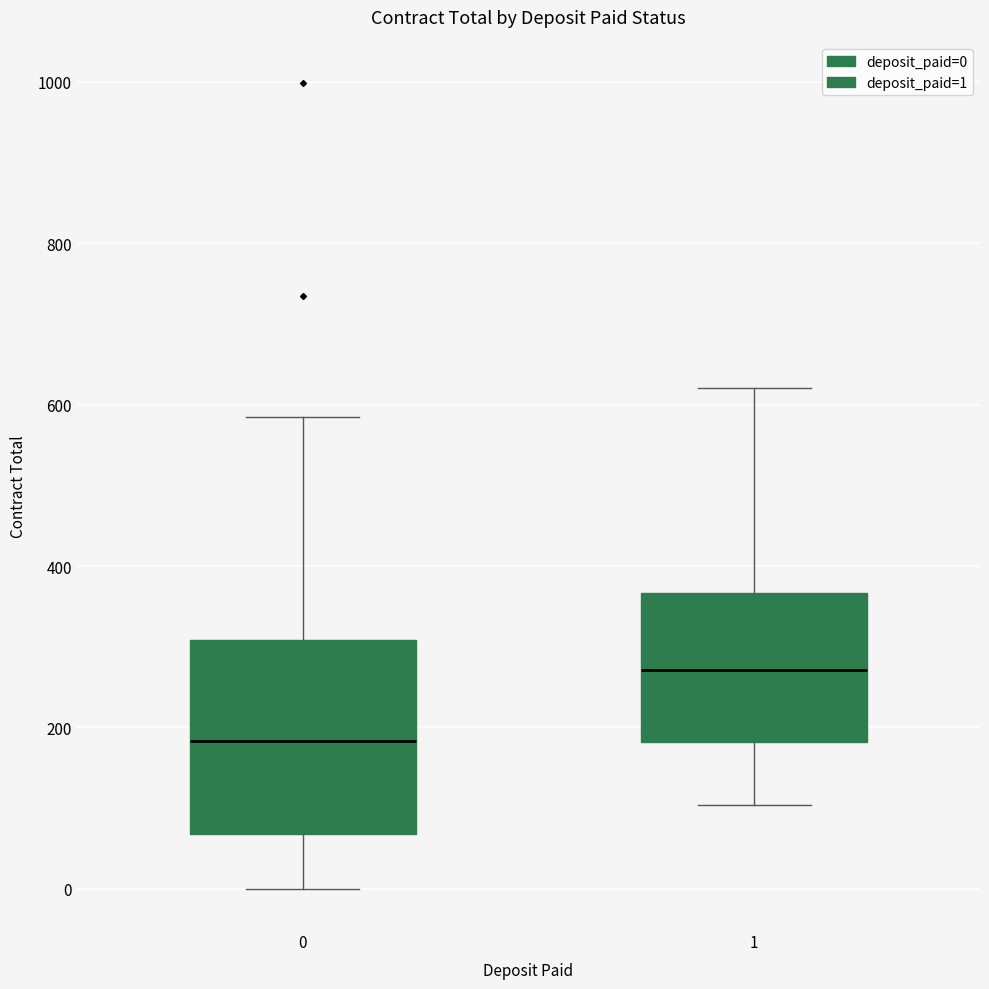

Which box has the lowest median line?

0